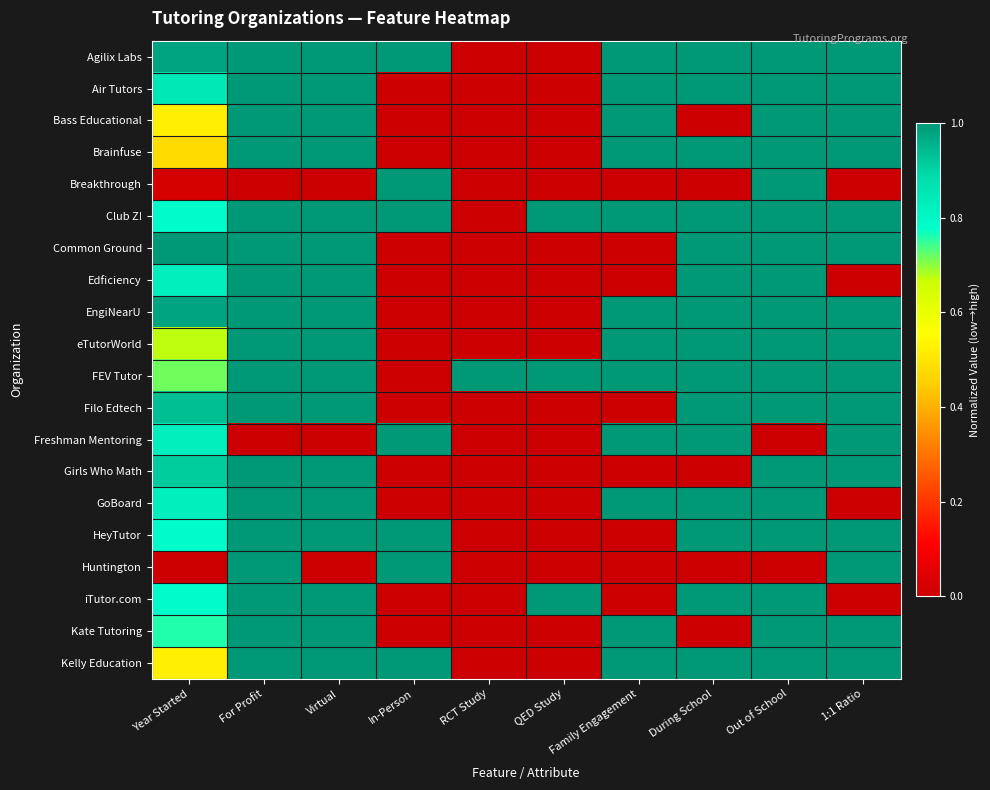

Reading left to right, list all the values displayed in this chart.

Agilix Labs: Year Started=1.0	For Profit=1.0	Virtual=1.0	In-Person=1.0	RCT Study=0.0	QED Study=0.0	Family Engagement=1.0	During School=1.0	Out of School=1.0	1:1 Ratio=1.0
Air Tutors: Year Started=0.8	For Profit=1.0	Virtual=1.0	In-Person=0.0	RCT Study=0.0	QED Study=0.0	Family Engagement=1.0	During School=1.0	Out of School=1.0	1:1 Ratio=1.0
Bass Educational: Year Started=0.5	For Profit=1.0	Virtual=1.0	In-Person=0.0	RCT Study=0.0	QED Study=0.0	Family Engagement=1.0	During School=0.0	Out of School=1.0	1:1 Ratio=1.0
Brainfuse: Year Started=0.5	For Profit=1.0	Virtual=1.0	In-Person=0.0	RCT Study=0.0	QED Study=0.0	Family Engagement=1.0	During School=1.0	Out of School=1.0	1:1 Ratio=1.0
Breakthrough: Year Started=0.0	For Profit=0.0	Virtual=0.0	In-Person=1.0	RCT Study=0.0	QED Study=0.0	Family Engagement=0.0	During School=0.0	Out of School=1.0	1:1 Ratio=0.0
Club Z!: Year Started=0.8	For Profit=1.0	Virtual=1.0	In-Person=1.0	RCT Study=0.0	QED Study=1.0	Family Engagement=1.0	During School=1.0	Out of School=1.0	1:1 Ratio=1.0
Common Ground: Year Started=1.0	For Profit=1.0	Virtual=1.0	In-Person=0.0	RCT Study=0.0	QED Study=0.0	Family Engagement=0.0	During School=1.0	Out of School=1.0	1:1 Ratio=1.0
Edficiency: Year Started=0.8	For Profit=1.0	Virtual=1.0	In-Person=0.0	RCT Study=0.0	QED Study=0.0	Family Engagement=0.0	During School=1.0	Out of School=1.0	1:1 Ratio=0.0
EngiNearU: Year Started=1.0	For Profit=1.0	Virtual=1.0	In-Person=0.0	RCT Study=0.0	QED Study=0.0	Family Engagement=1.0	During School=1.0	Out of School=1.0	1:1 Ratio=1.0
eTutorWorld: Year Started=0.7	For Profit=1.0	Virtual=1.0	In-Person=0.0	RCT Study=0.0	QED Study=0.0	Family Engagement=1.0	During School=1.0	Out of School=1.0	1:1 Ratio=1.0
FEV Tutor: Year Started=0.7	For Profit=1.0	Virtual=1.0	In-Person=0.0	RCT Study=1.0	QED Study=1.0	Family Engagement=1.0	During School=1.0	Out of School=1.0	1:1 Ratio=1.0
Filo Edtech: Year Started=0.9	For Profit=1.0	Virtual=1.0	In-Person=0.0	RCT Study=0.0	QED Study=0.0	Family Engagement=0.0	During School=1.0	Out of School=1.0	1:1 Ratio=1.0
Freshman Mentoring: Year Started=0.8	For Profit=0.0	Virtual=0.0	In-Person=1.0	RCT Study=0.0	QED Study=0.0	Family Engagement=1.0	During School=1.0	Out of School=0.0	1:1 Ratio=1.0
Girls Who Math: Year Started=0.9	For Profit=1.0	Virtual=1.0	In-Person=0.0	RCT Study=0.0	QED Study=0.0	Family Engagement=0.0	During School=0.0	Out of School=1.0	1:1 Ratio=1.0
GoBoard: Year Started=0.8	For Profit=1.0	Virtual=1.0	In-Person=0.0	RCT Study=0.0	QED Study=0.0	Family Engagement=1.0	During School=1.0	Out of School=1.0	1:1 Ratio=0.0
HeyTutor: Year Started=0.8	For Profit=1.0	Virtual=1.0	In-Person=1.0	RCT Study=0.0	QED Study=0.0	Family Engagement=0.0	During School=1.0	Out of School=1.0	1:1 Ratio=1.0
Huntington: Year Started=0.0	For Profit=1.0	Virtual=0.0	In-Person=1.0	RCT Study=0.0	QED Study=0.0	Family Engagement=0.0	During School=0.0	Out of School=0.0	1:1 Ratio=1.0
iTutor.com: Year Started=0.8	For Profit=1.0	Virtual=1.0	In-Person=0.0	RCT Study=0.0	QED Study=1.0	Family Engagement=0.0	During School=1.0	Out of School=1.0	1:1 Ratio=0.0
Kate Tutoring: Year Started=0.8	For Profit=1.0	Virtual=1.0	In-Person=0.0	RCT Study=0.0	QED Study=0.0	Family Engagement=1.0	During School=0.0	Out of School=1.0	1:1 Ratio=1.0
Kelly Education: Year Started=0.5	For Profit=1.0	Virtual=1.0	In-Person=1.0	RCT Study=0.0	QED Study=0.0	Family Engagement=1.0	During School=1.0	Out of School=1.0	1:1 Ratio=1.0